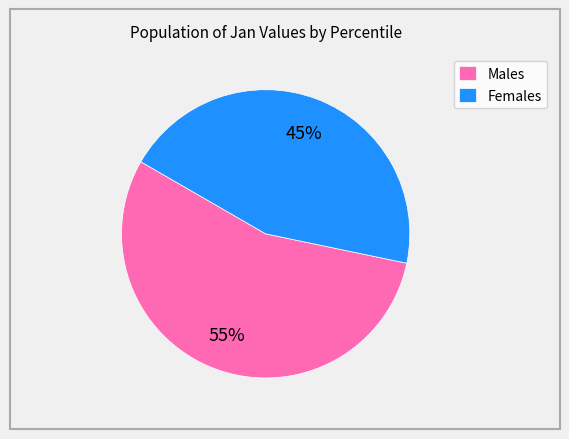

What is the largest slice in the pie chart?

Males